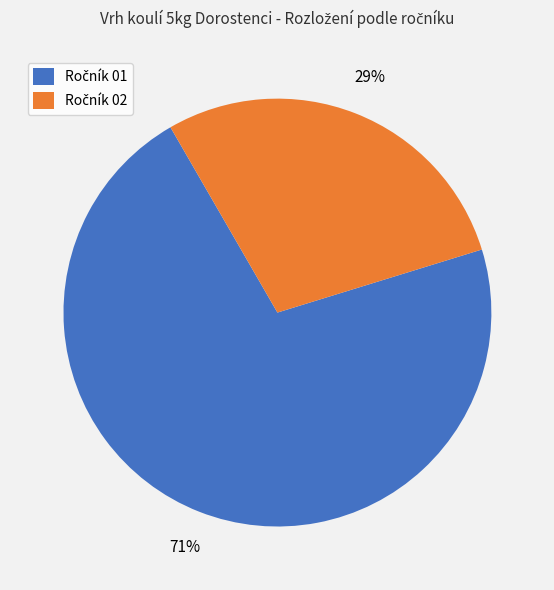

How many segments does this pie chart have?

2